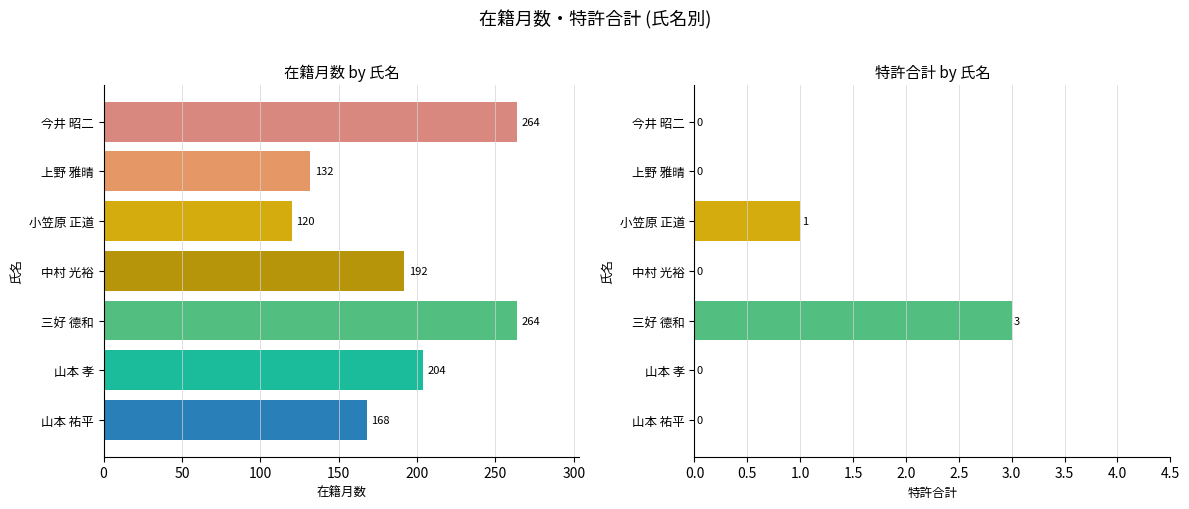

List the series in order of their overall mean, highest first.

在籍月数, 特許合計